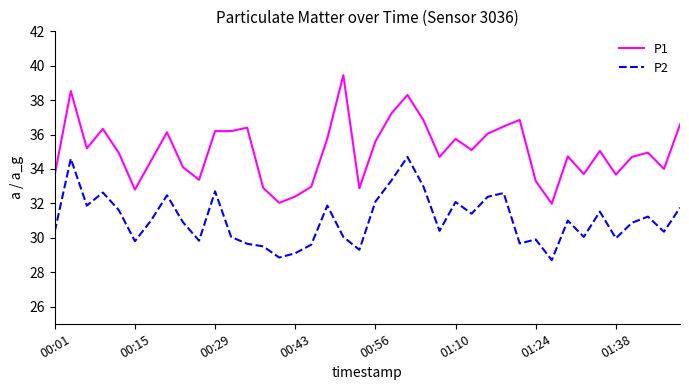

Does the chart display data point markers on the line(s)?

No